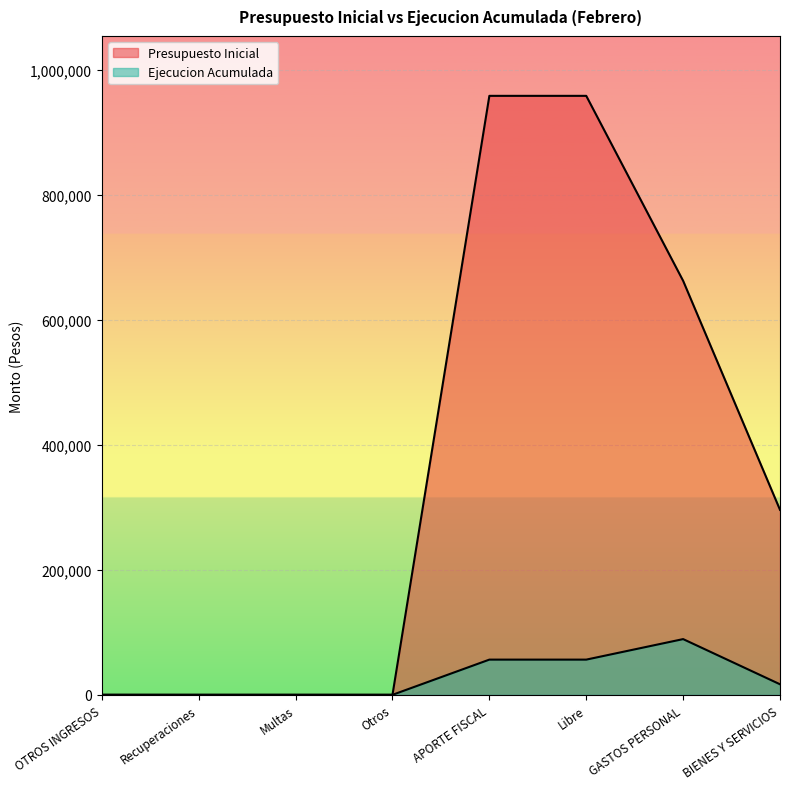

Between which two adjacent categories do Presupuesto Inicial and Ejecucion Acumulada first intersect?

Recuperaciones and Multas